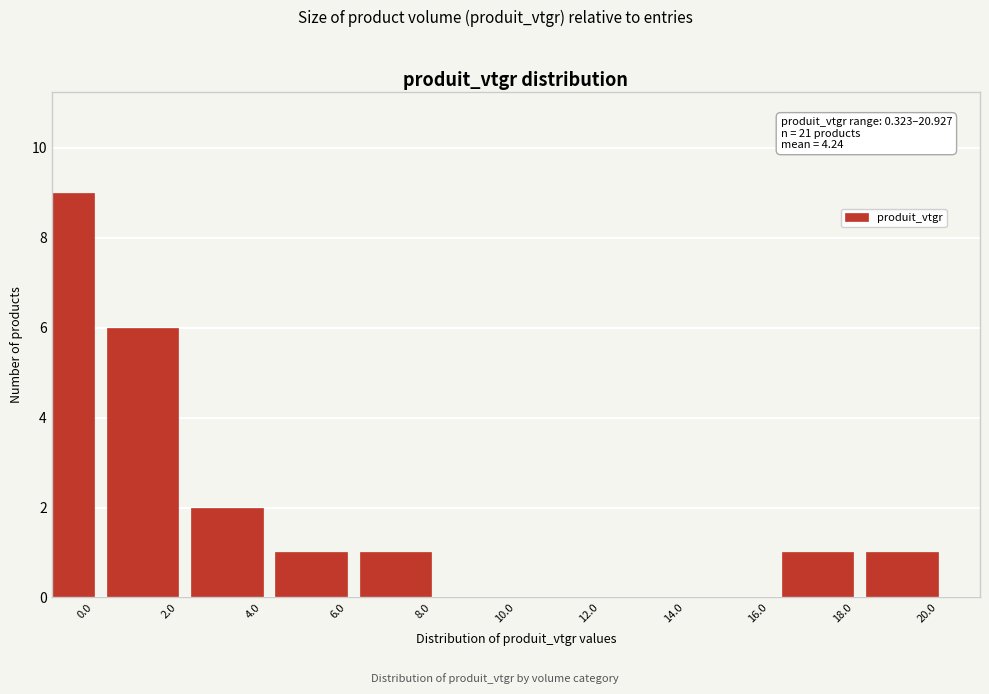

Reading right to left, what are all the values shown in this chart?

20.0=1	18.0=1	16.0=0	14.0=0	12.0=0	10.0=0	8.0=1	6.0=1	4.0=2	2.0=6	0.0=9